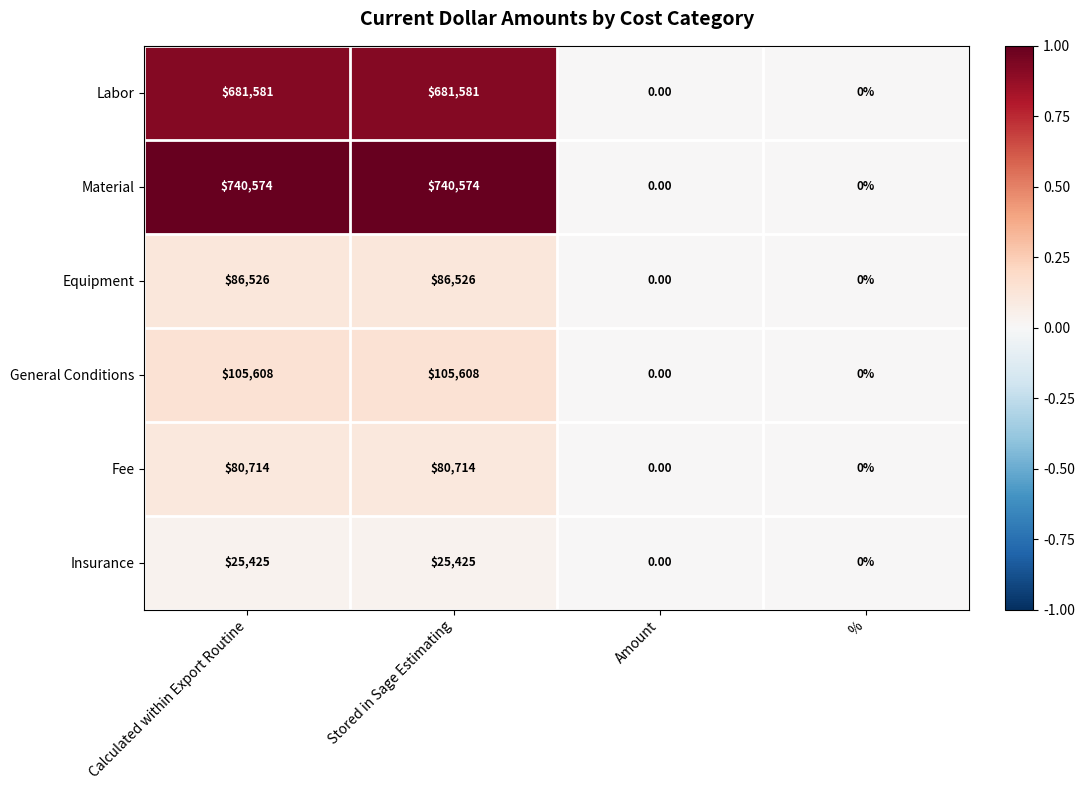

What is the difference between the Insurance values at % and Stored in Sage Estimating?

25425